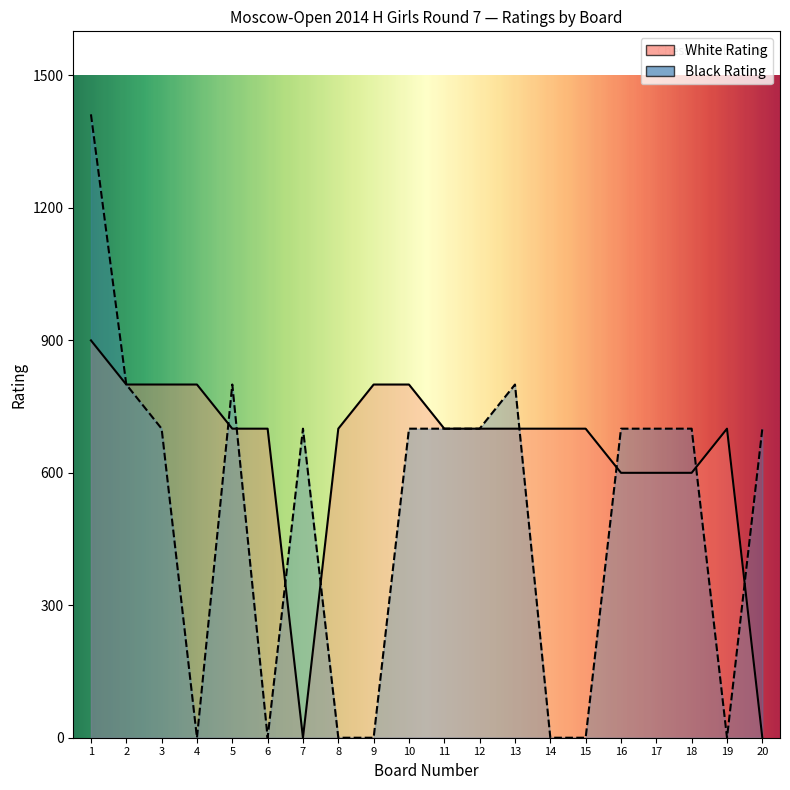

What is the difference between the maximum and second lowest values in the Black Rating series?

1412